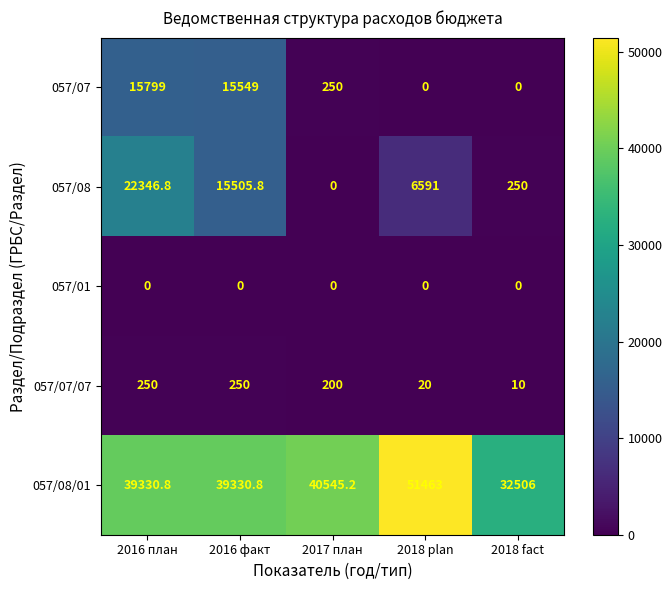

Where is 057/08 nearest to the value 11173?

2016 факт